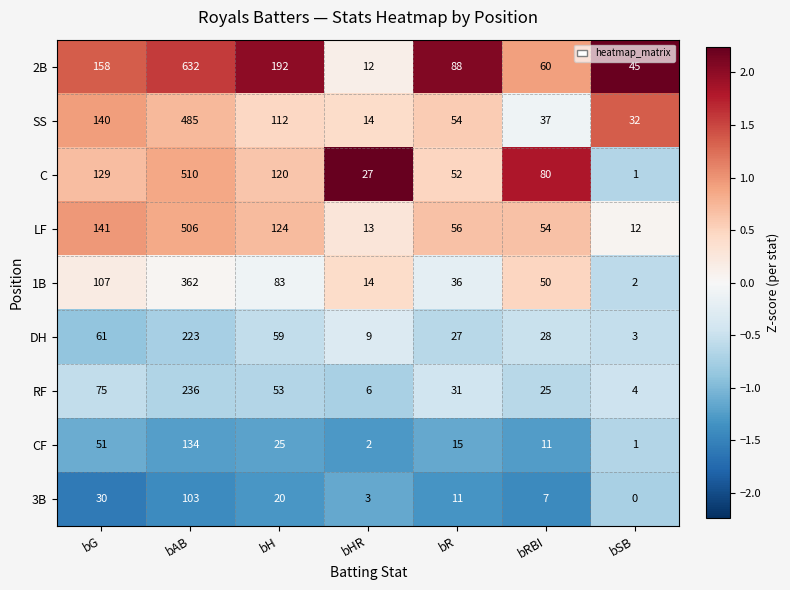

What is the greatest value displayed?

632